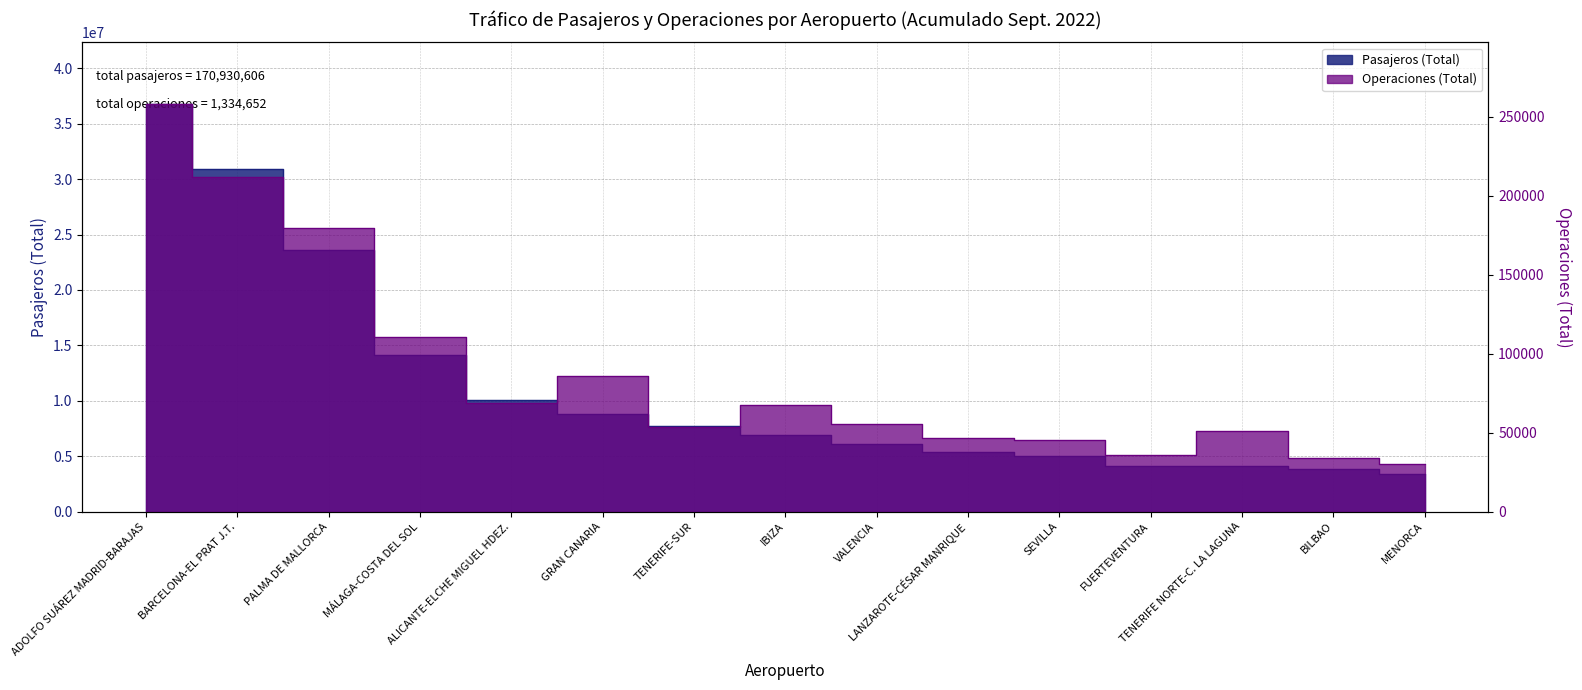

True or false: Operaciones (Total) has a value of 51085 at TENERIFE NORTE-C. LA LAGUNA.

True